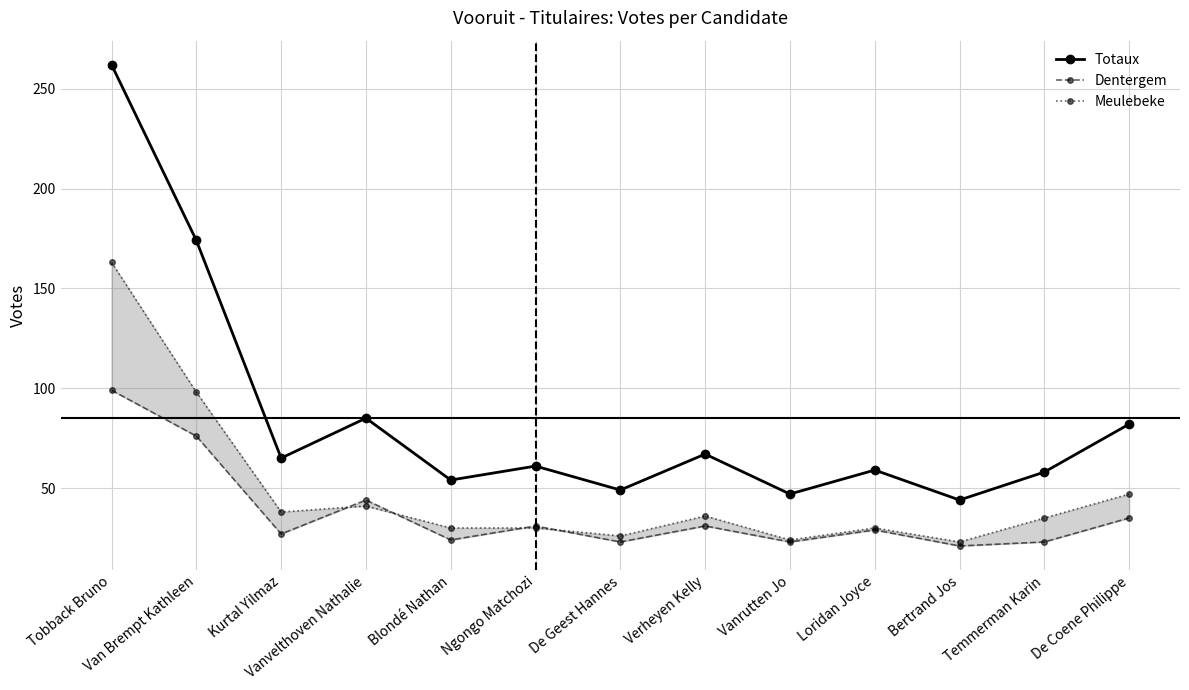

What is the maximum value shown in the chart?

262